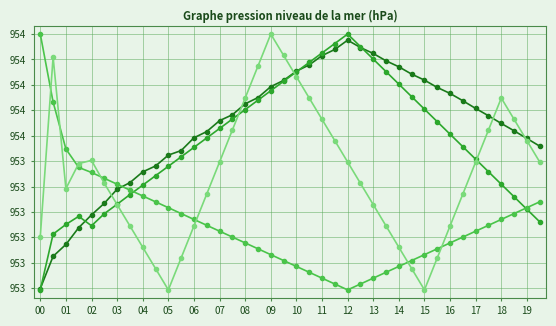

Is it true that SDS_P1 equals 95350.5 at 00?

True